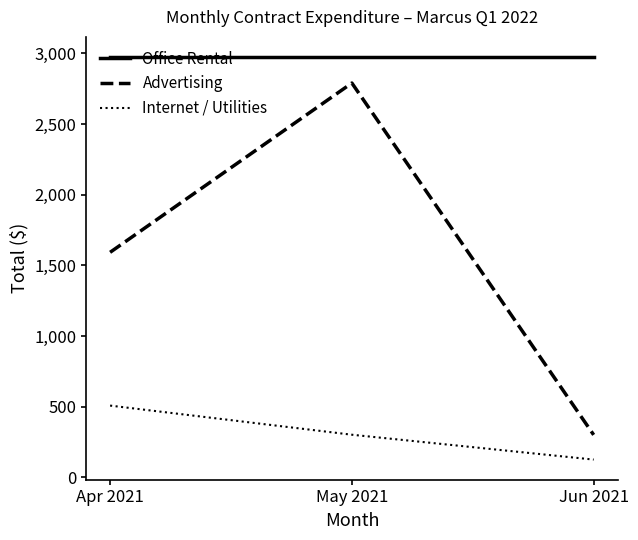

True or false: Office Rental has a value of 685.1 at Jun 2021.

False